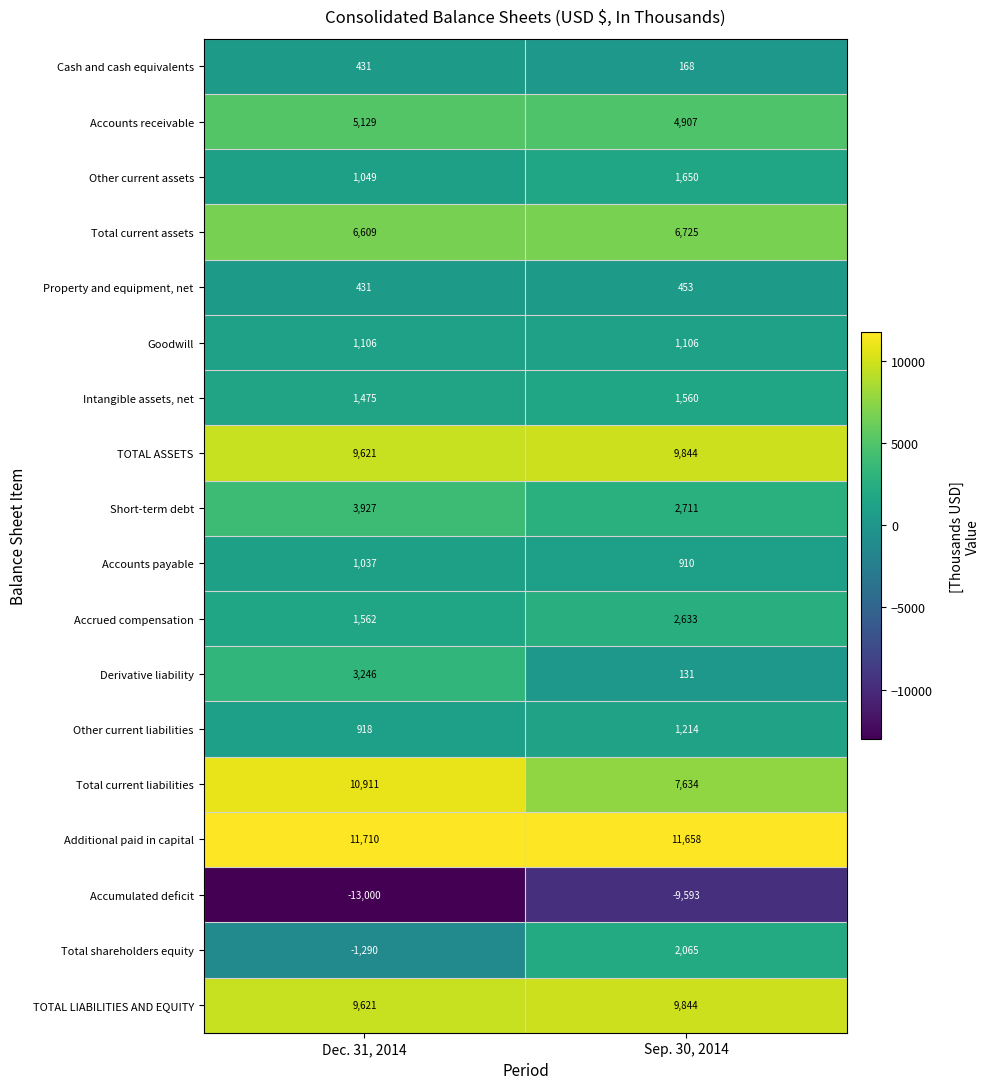

At which category is the sum across all series the highest?

Sep. 30, 2014